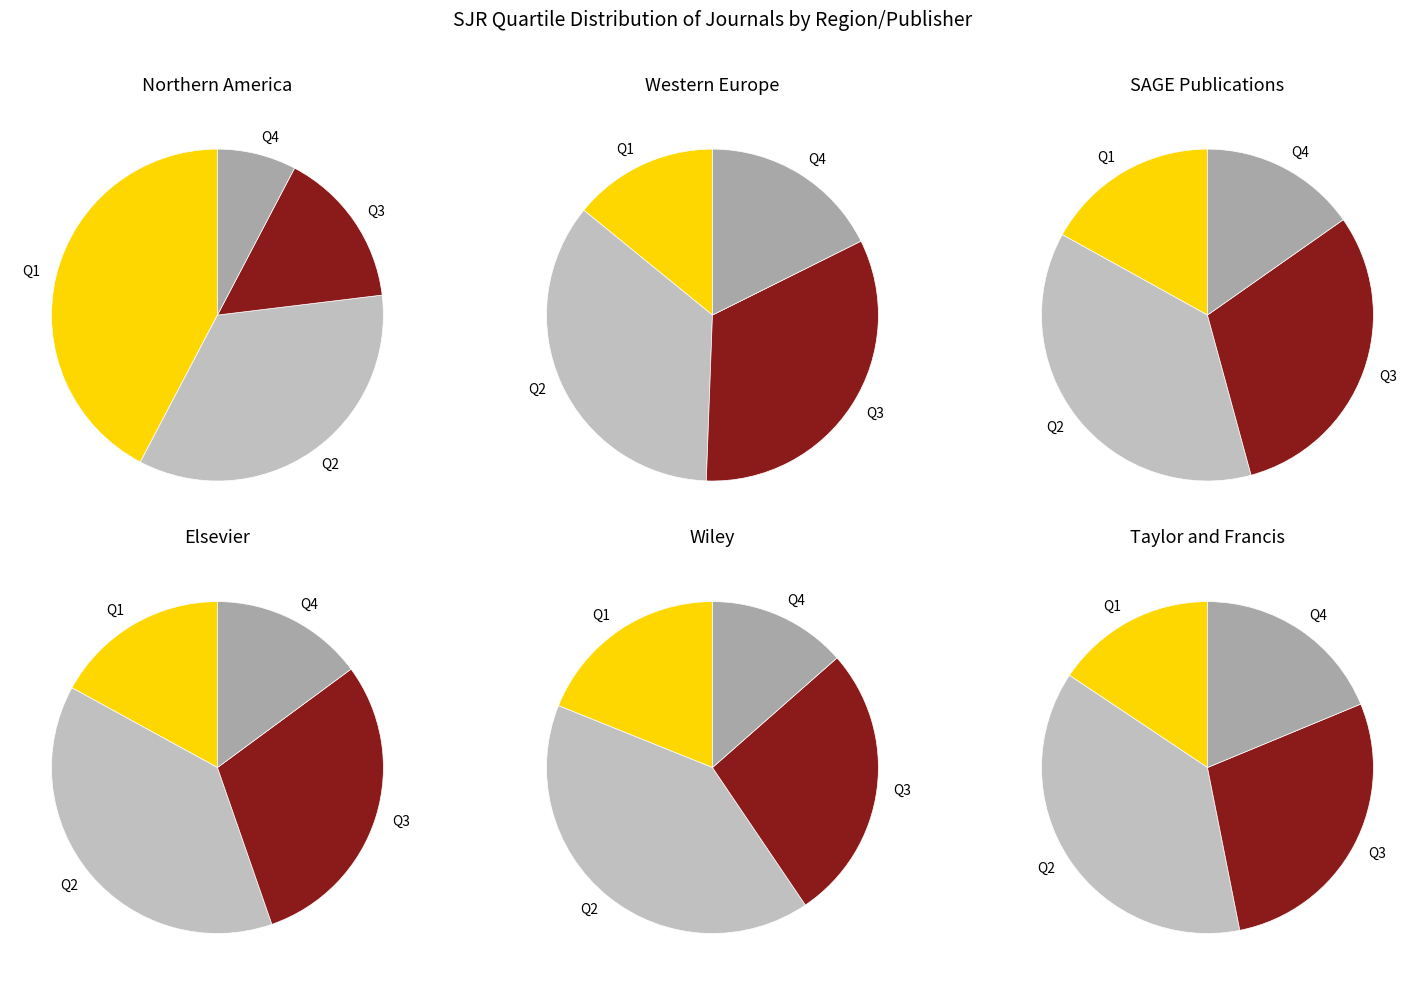

The Q1 slice represents 30% of the pie. True or false?

False